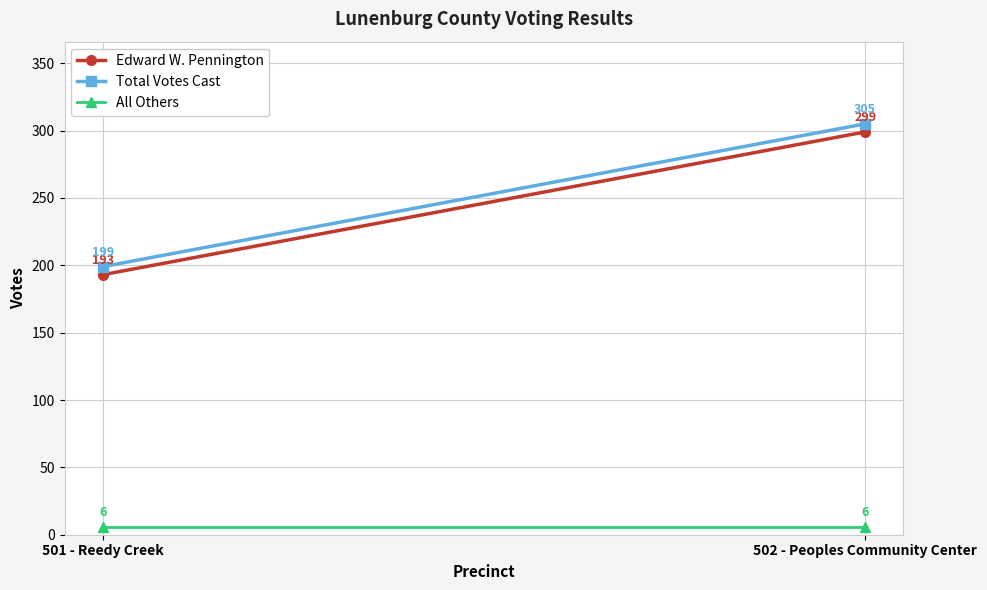

Count the number of data series in this chart.

3